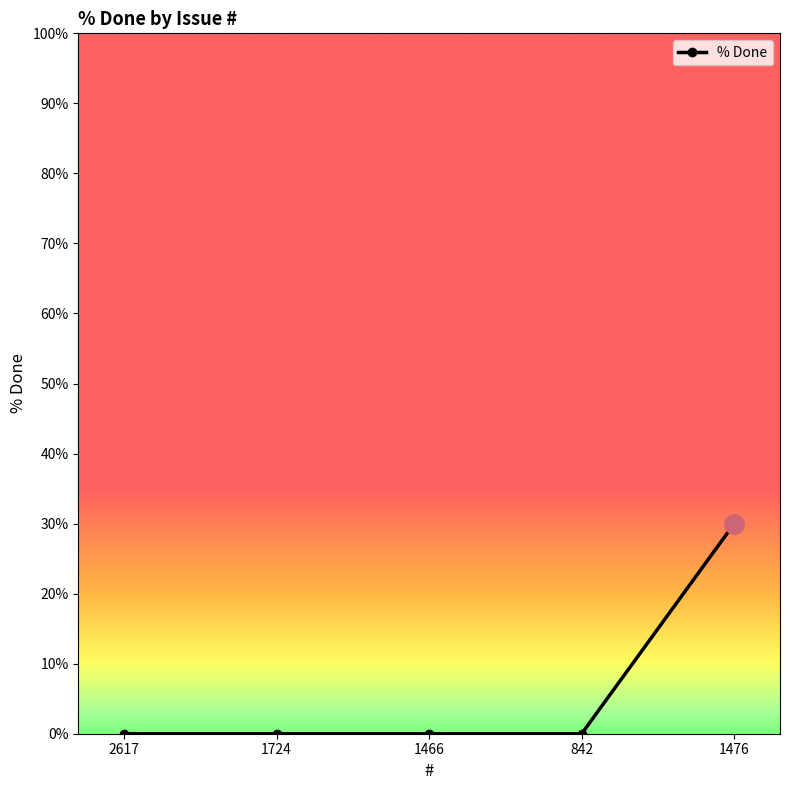

Count the number of categories in the chart.

5